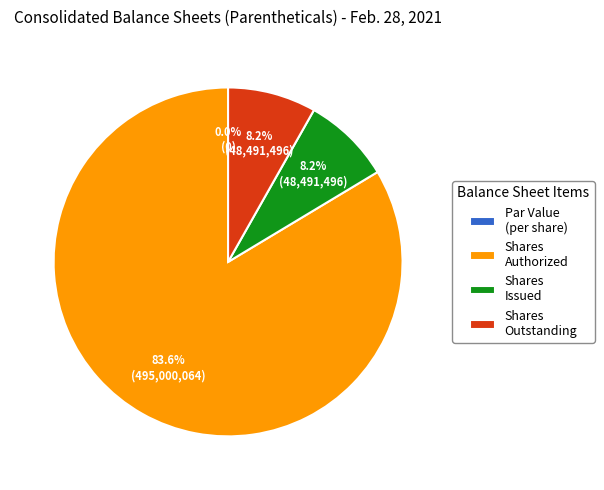

Is the sum of Common stock, shares authorized (in shares) and Common stock, shares issued (in shares) greater than half?

Yes